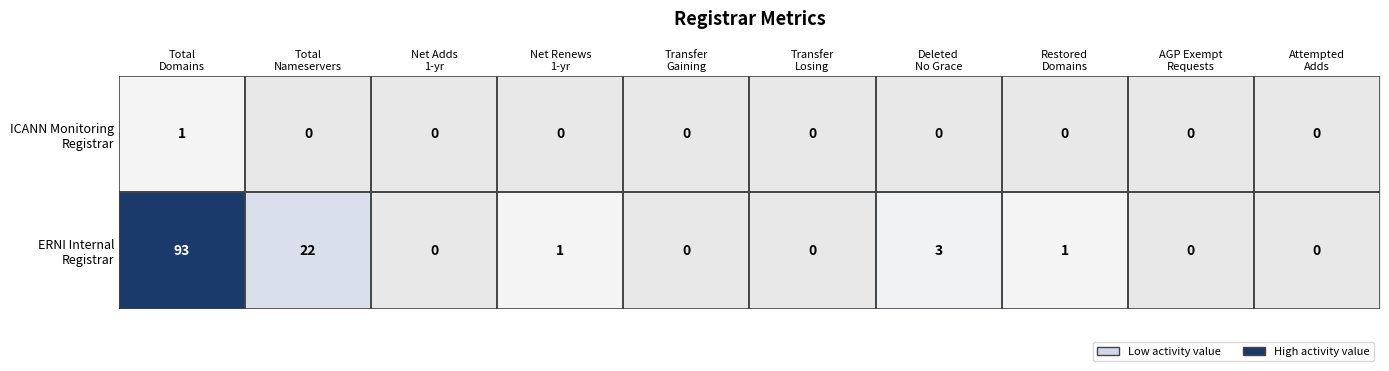

The ICANN Monitoring Registrar series shows 0 at AGP Exempt Requests. True or false?

True